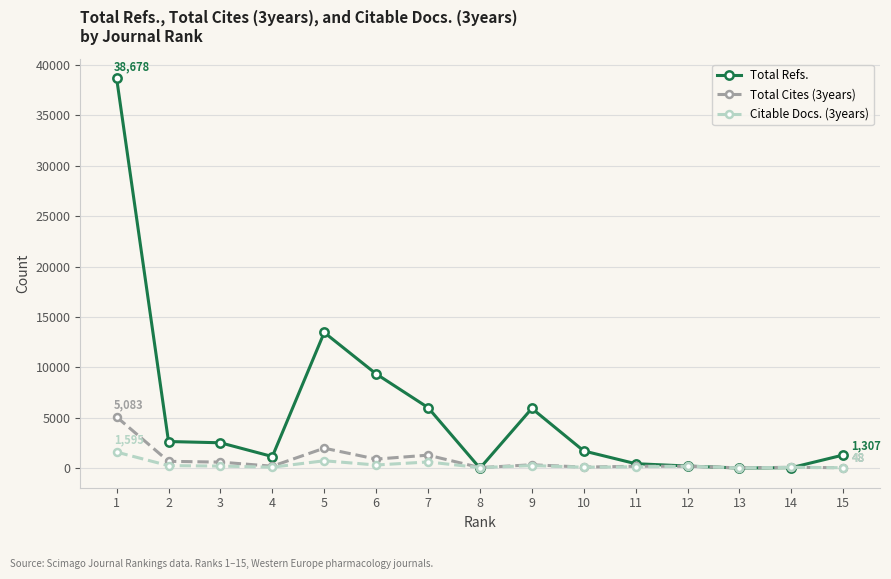

Which series has the widest spread of values?

Total Refs.